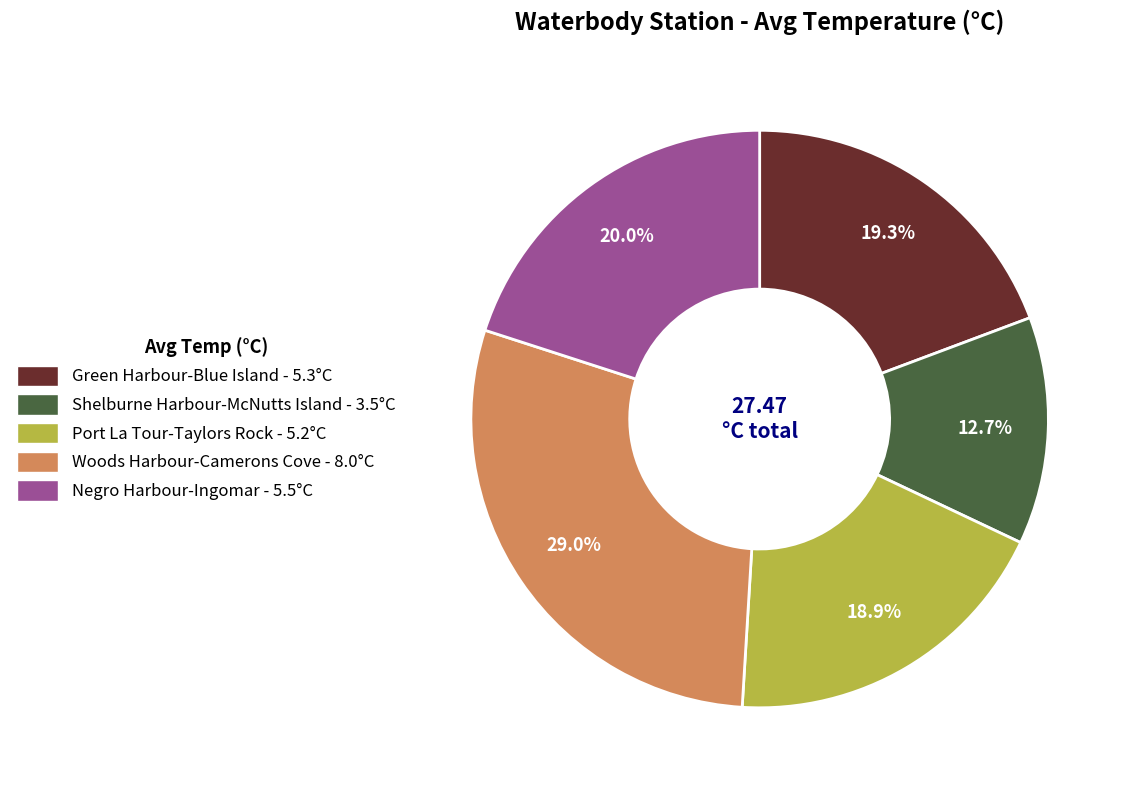

Is it true that Shelburne Harbour-McNutts Island is 13% of the pie?

True